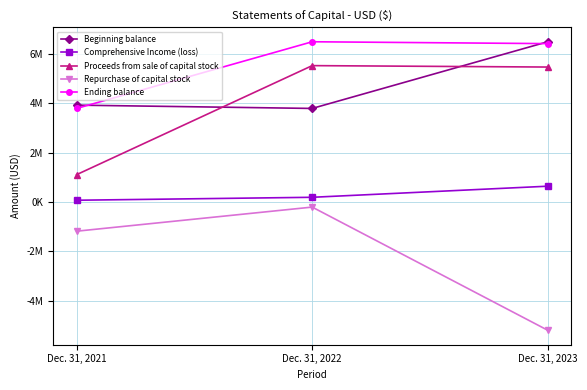

Does the chart have visible grid lines?

Yes